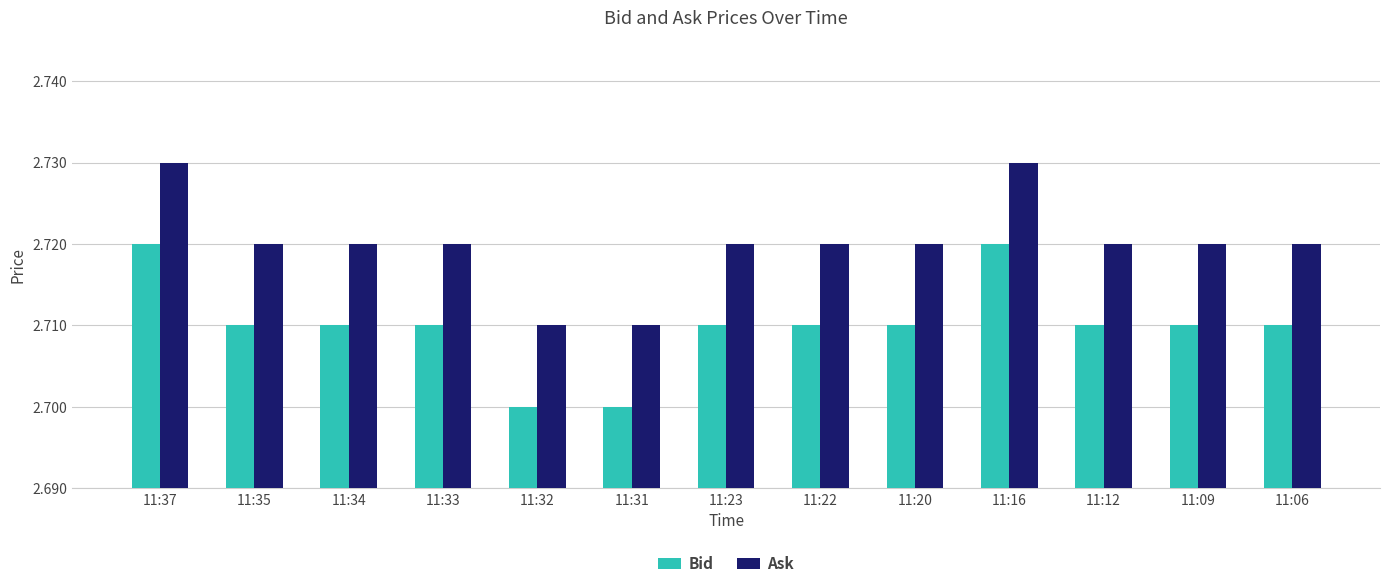

What is the sum of all Bid values?

35.2